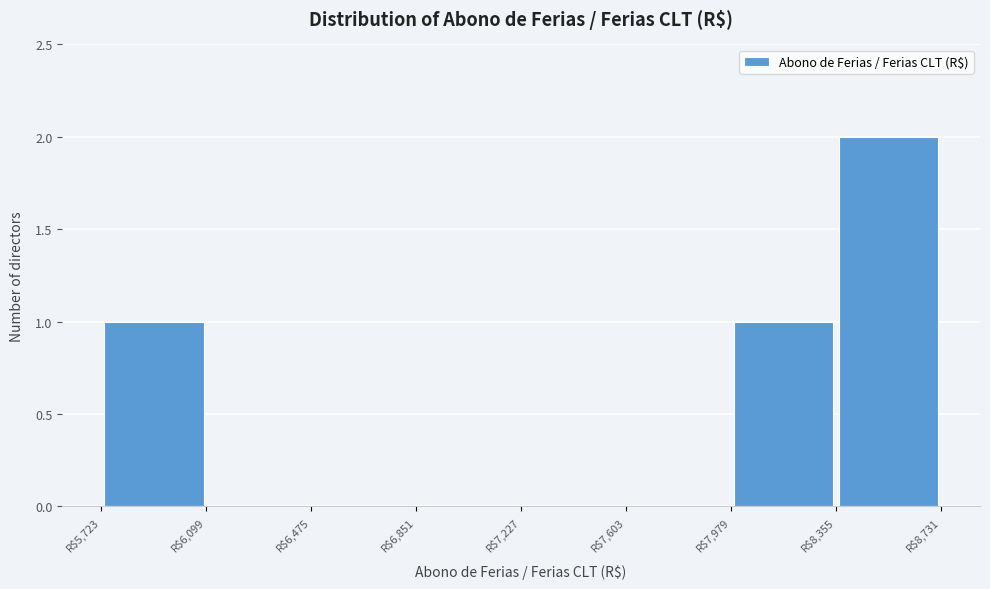

Reading left to right, transcribe this chart: for each bar, give the range it covers on the x-axis and its height. Neither the bar edges nor the heights are printed on the chart, so give them approximately, as read against the axes.

5700 to 6100: 1
6100 to 6500: 0
6500 to 6850: 0
6850 to 7250: 0
7250 to 7600: 0
7600 to 8000: 0
8000 to 8350: 1
8350 to 8750: 2